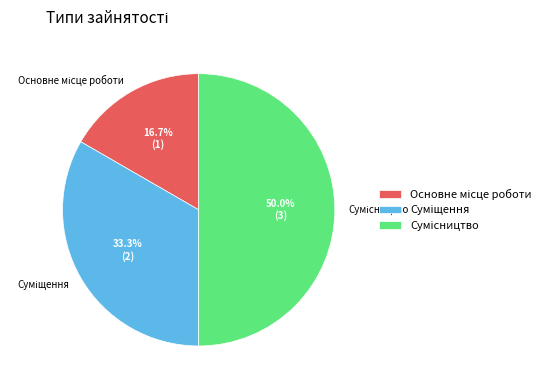

How many slices are in this pie chart?

3